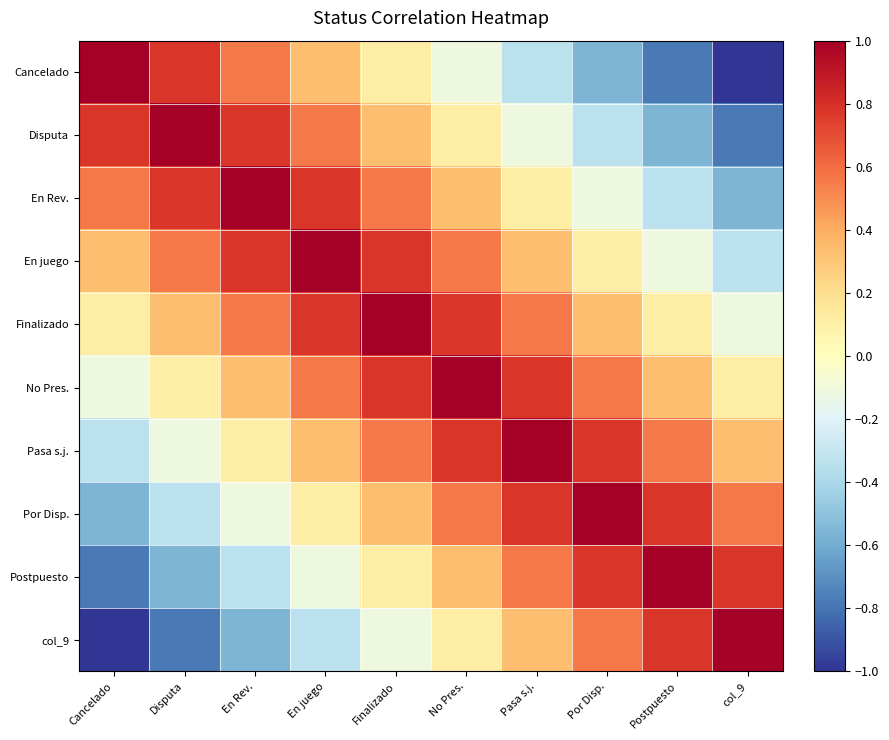

At which category is the sum across all series the highest?

Finalizado